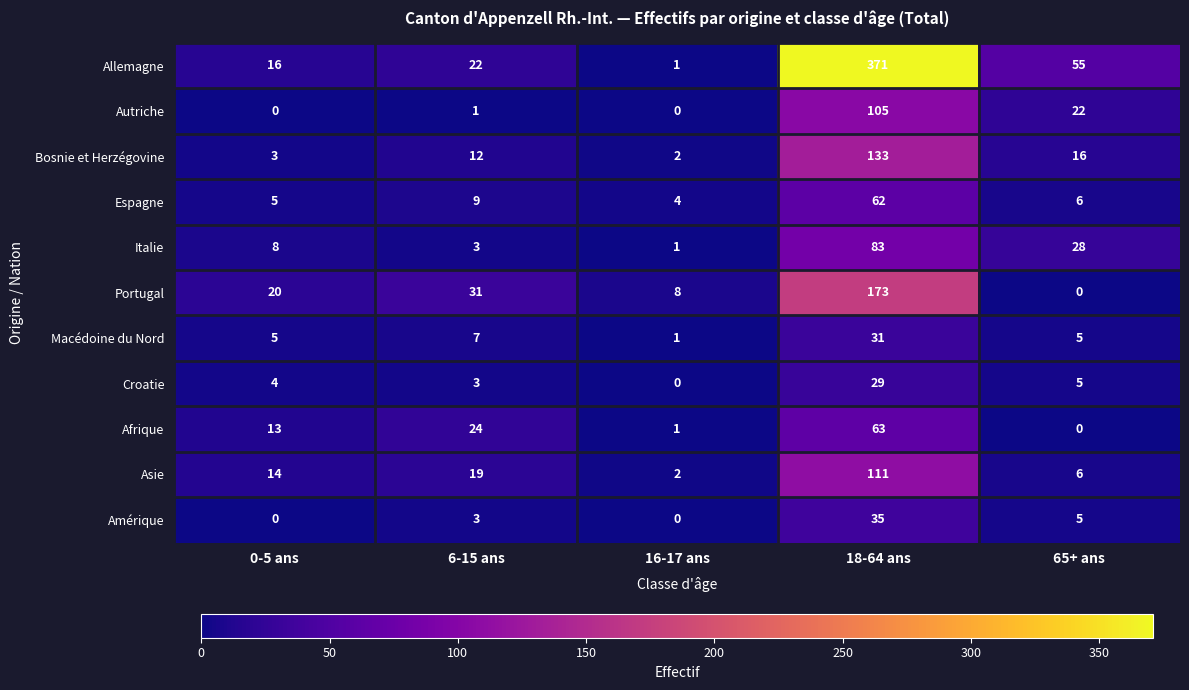

The Autriche series shows 105 at 18-64 ans. True or false?

True